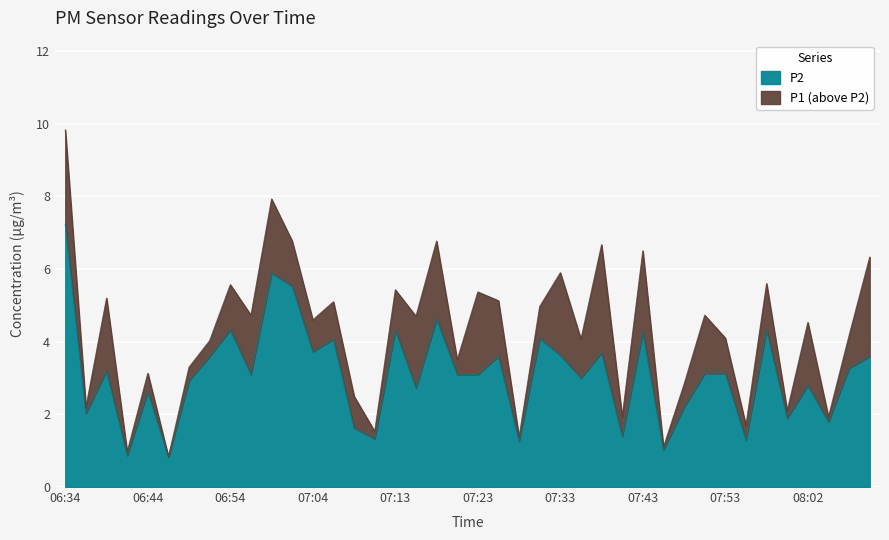

List the labels in order of P2 value, smallest first.

06:46, 06:42, 07:45, 07:28, 07:55, 07:11, 07:40, 07:08, 08:05, 08:00, 06:37, 07:48, 06:44, 07:16, 08:02, 06:49, 07:35, 06:56, 07:21, 07:23, 07:50, 07:53, 06:39, 08:07, 06:51, 07:26, 08:10, 07:33, 07:38, 07:04, 07:06, 07:31, 07:43, 06:54, 07:13, 07:57, 07:18, 07:01, 06:59, 06:34